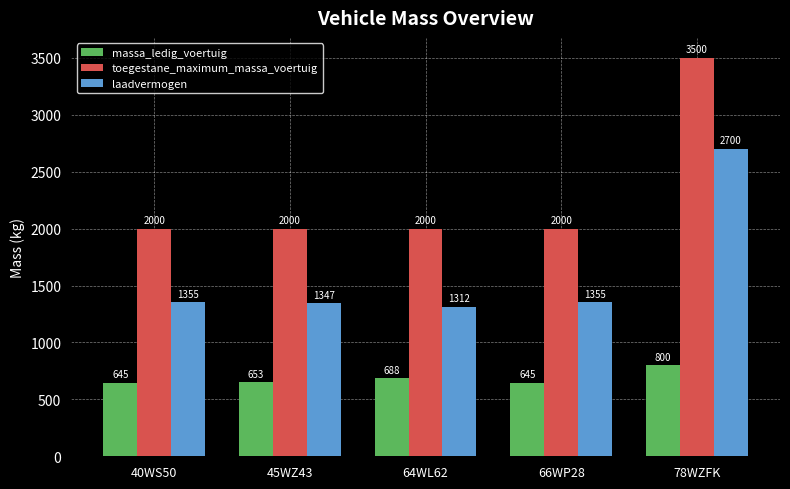

The value of laadvermogen at 66WP28 is 2367. True or false?

False